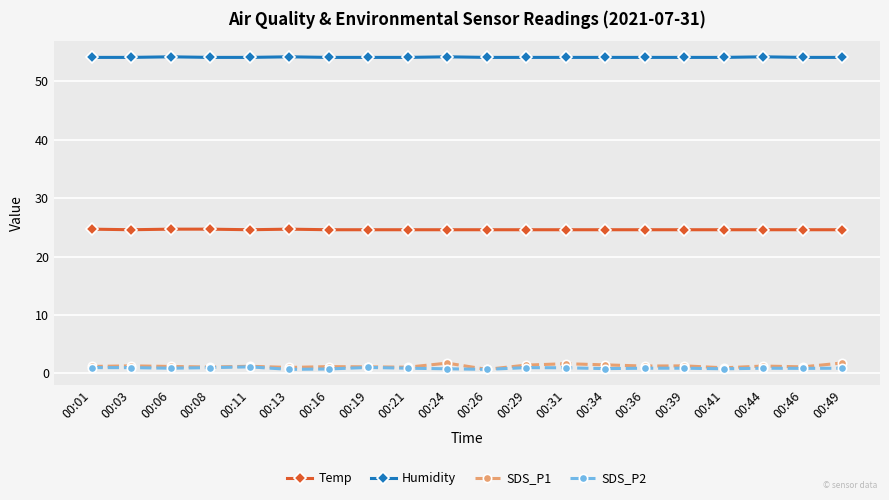

What is the difference between the maximum and second lowest values in the Humidity series?

0.1